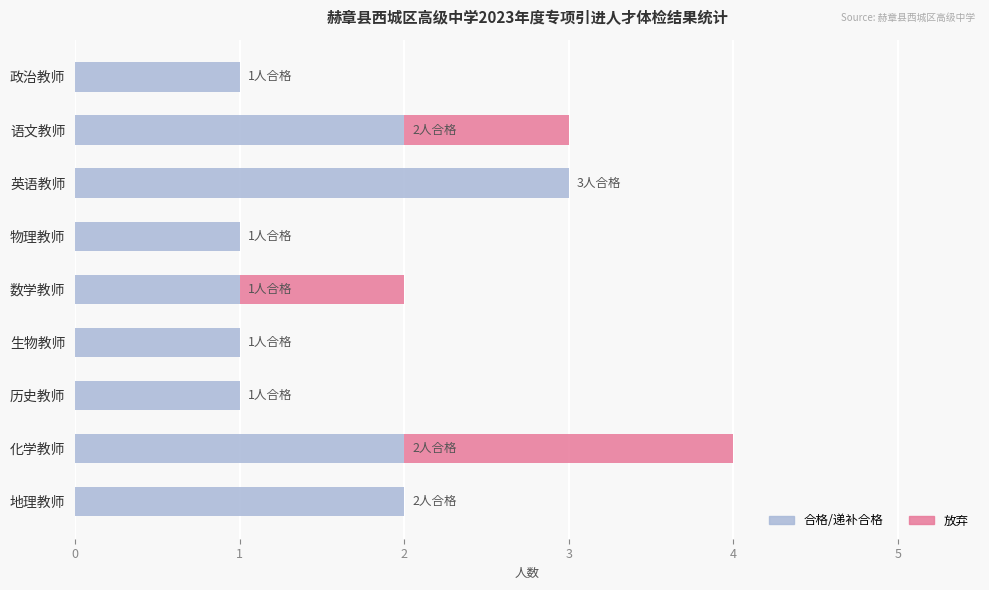

The value of 合格/递补合格 at 生物教师 is 0. True or false?

False